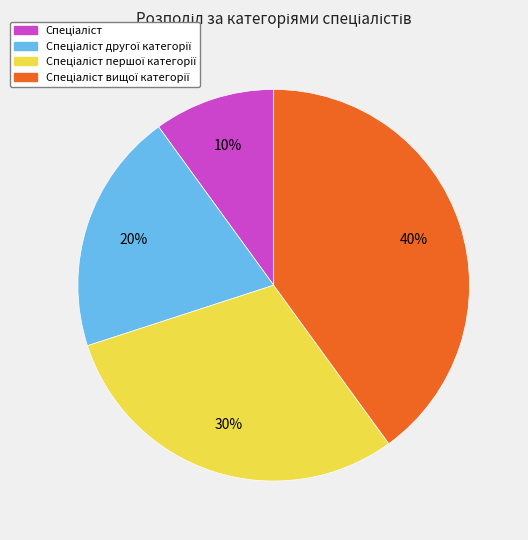

To the nearest percent, what is the average slice percentage?

25%